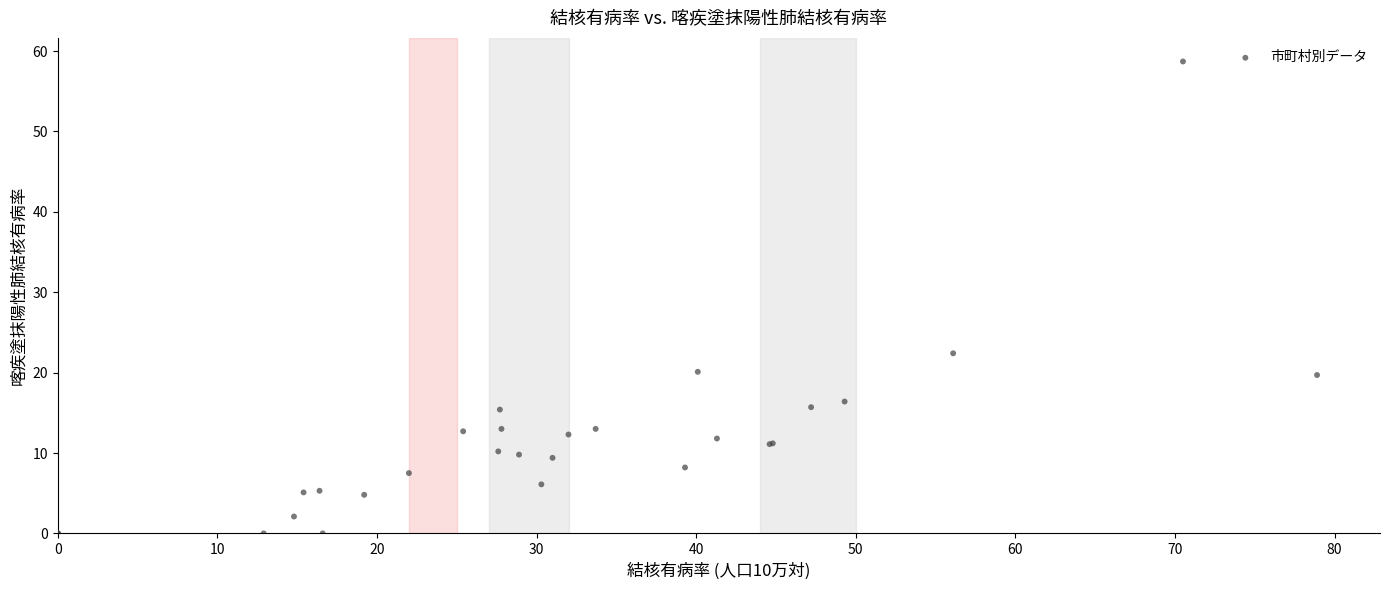

What Y value in the scatter plot is closest to 29?

22.4